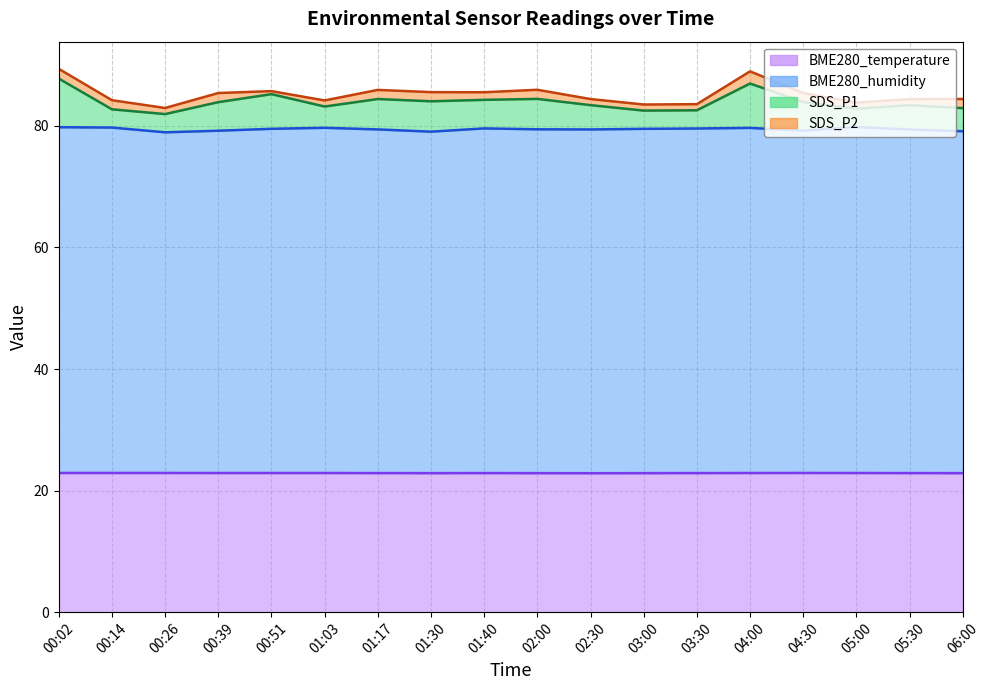

What is the minimum value shown in the chart?

22.9